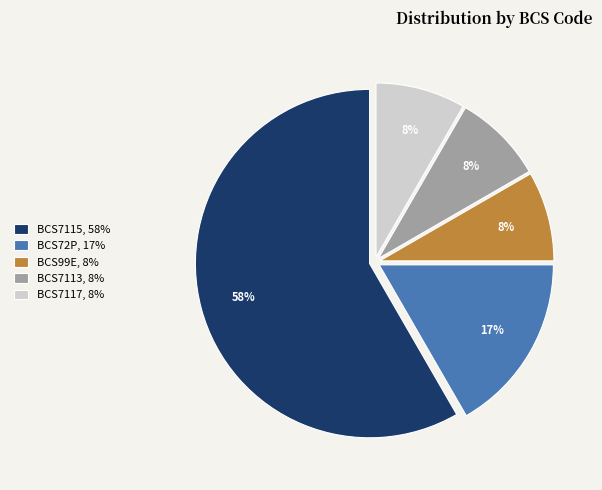

Do BCS7113 and BCS72P together represent more than half of the pie?

No